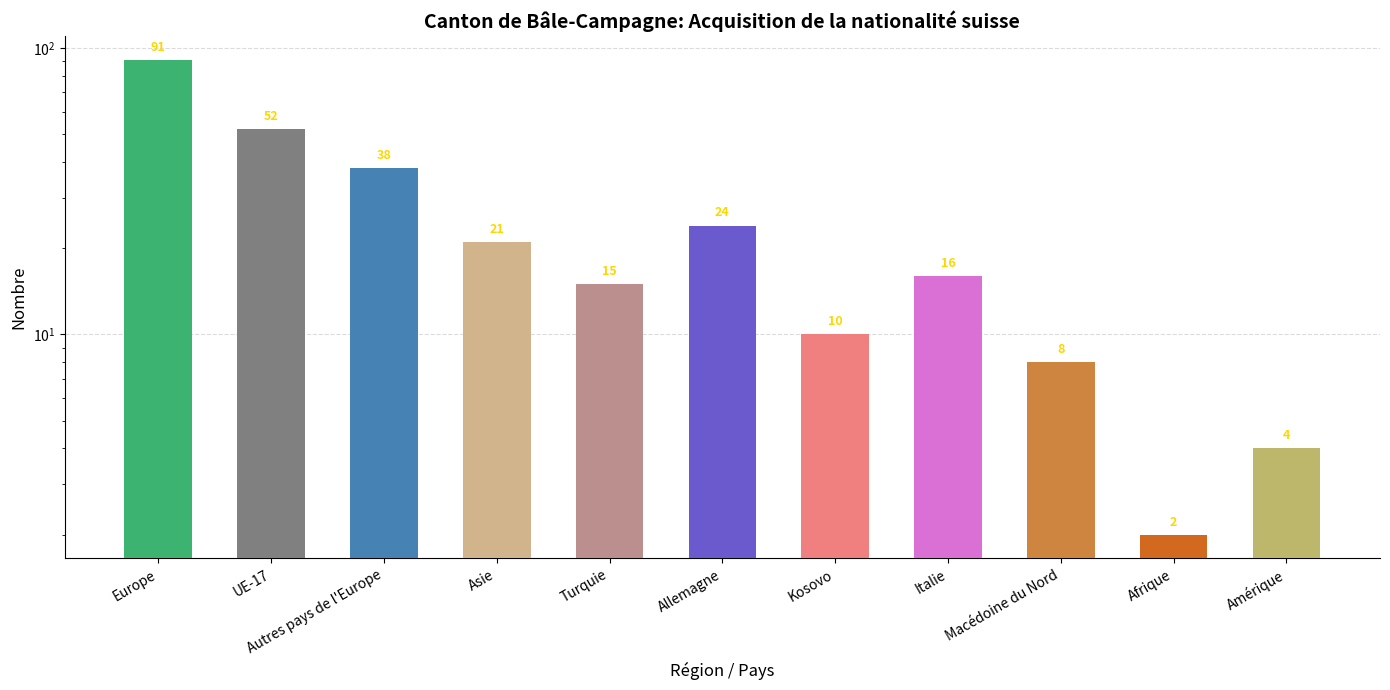

Reading left to right, what are all the values shown in this chart?

91	52	38	21	15	24	10	16	8	2	4